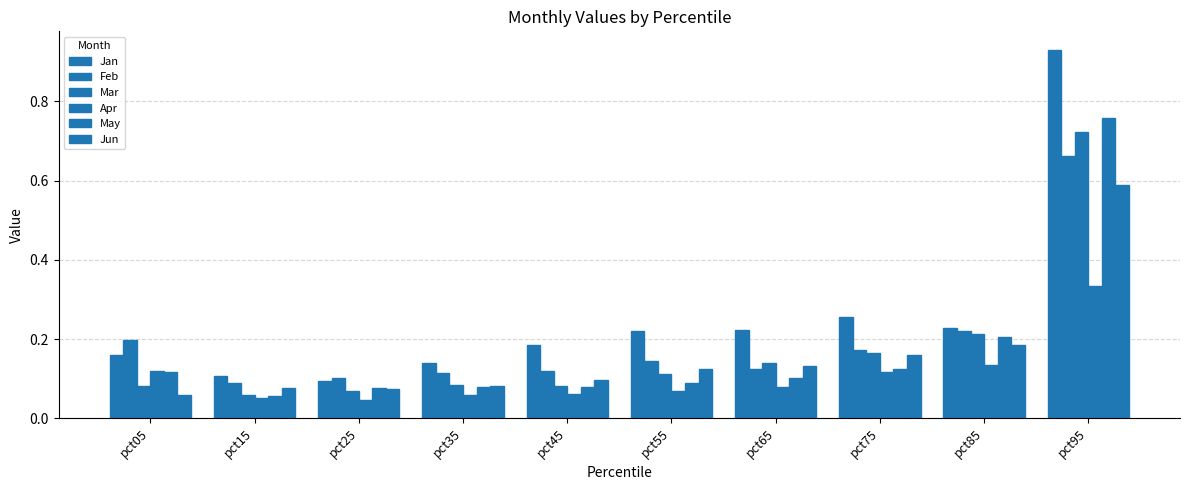

How many data points does each series have?

10